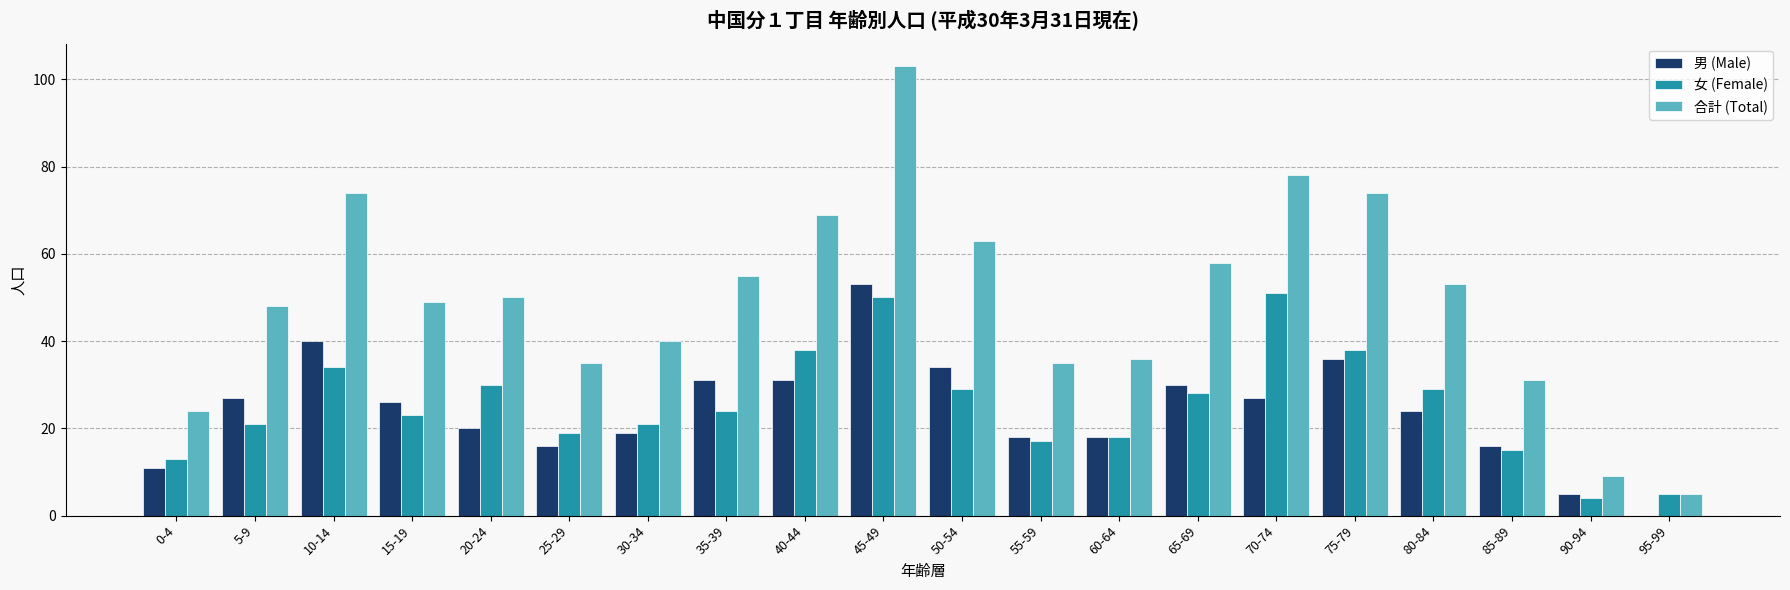

Which category has the highest value across all series?

45-49